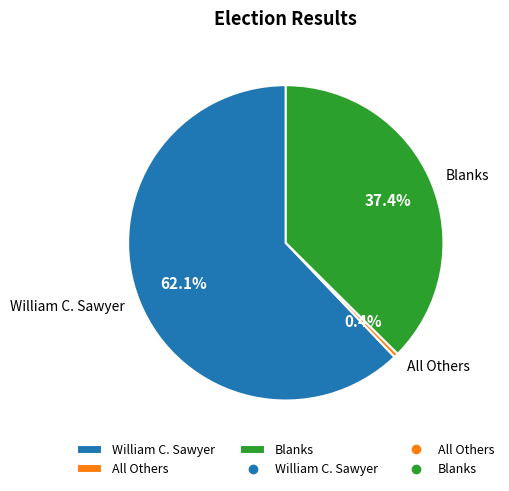

How many segments does this pie chart have?

3